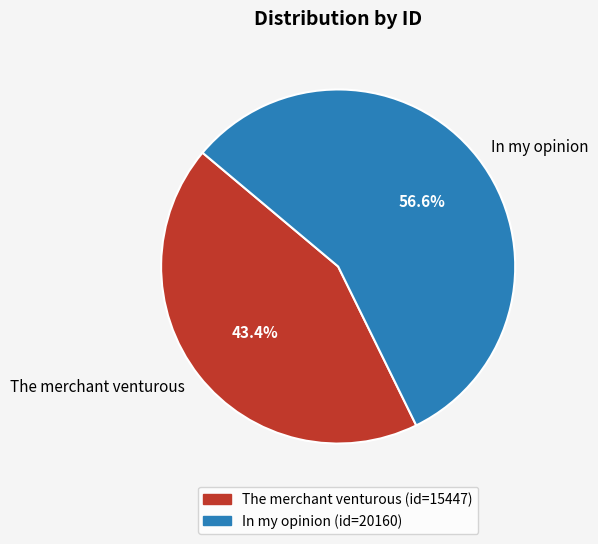

Which slice is the largest?

In my opinion